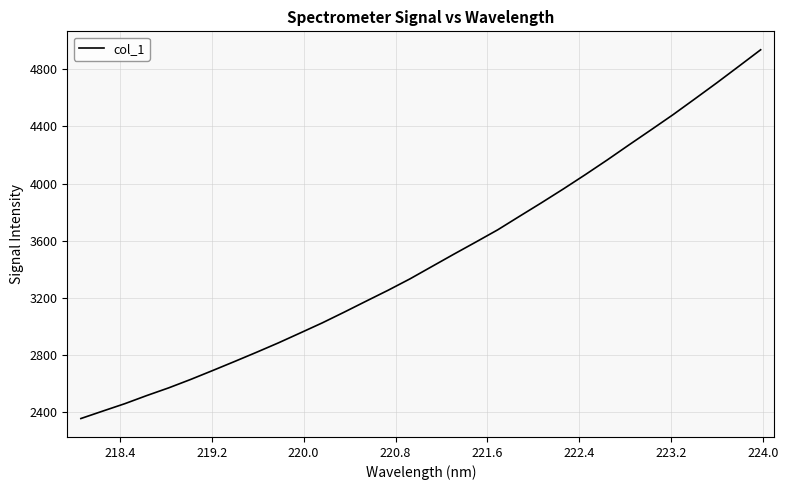

What is the smallest value displayed?

2355.1